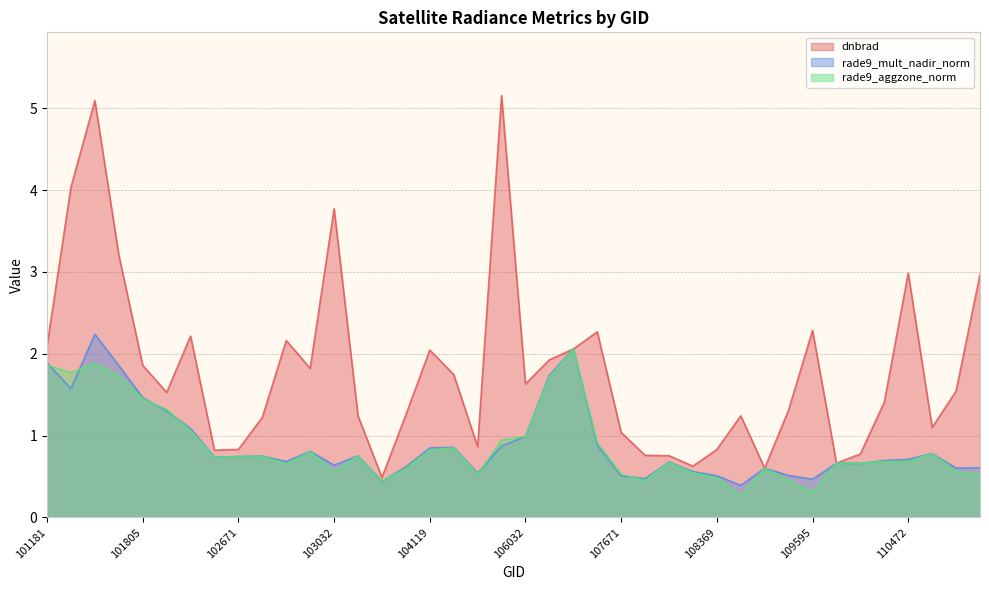

At 104119, list the series in order from smallest to largest.

rade9_aggzone_norm, rade9_mult_nadir_norm, dnbrad